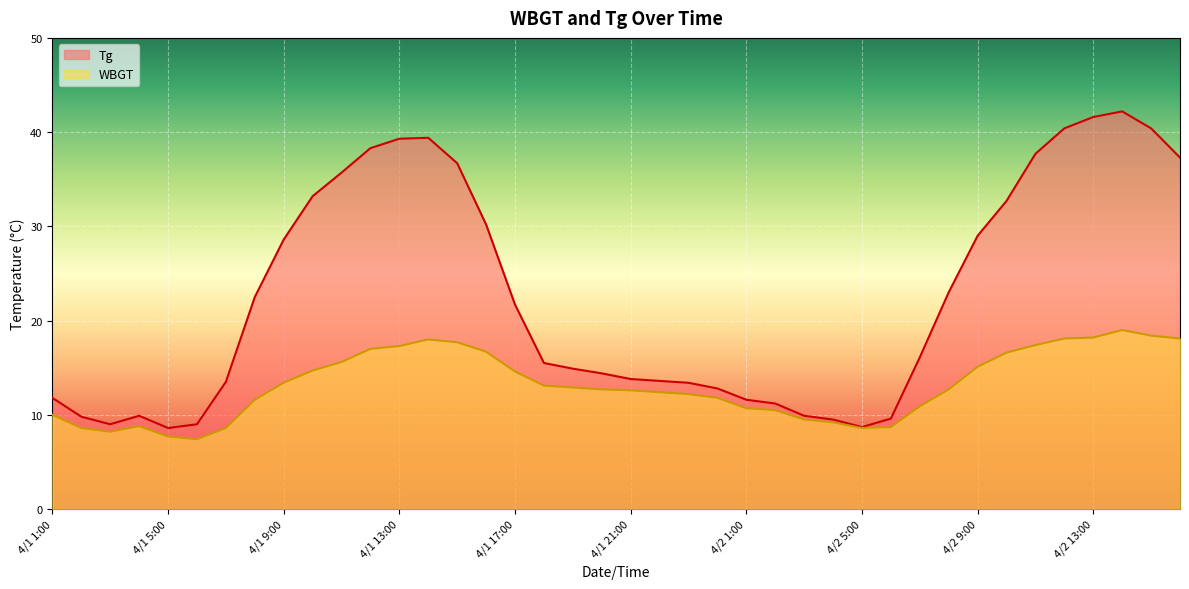

What is the label of the 40th point from the left?

4/2 16:00